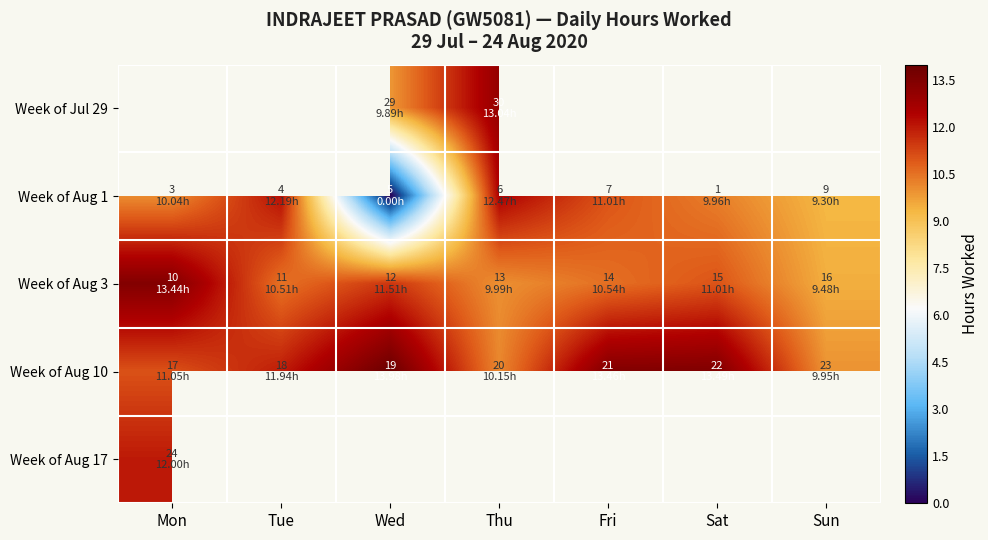

Count the number of categories in the chart.

7